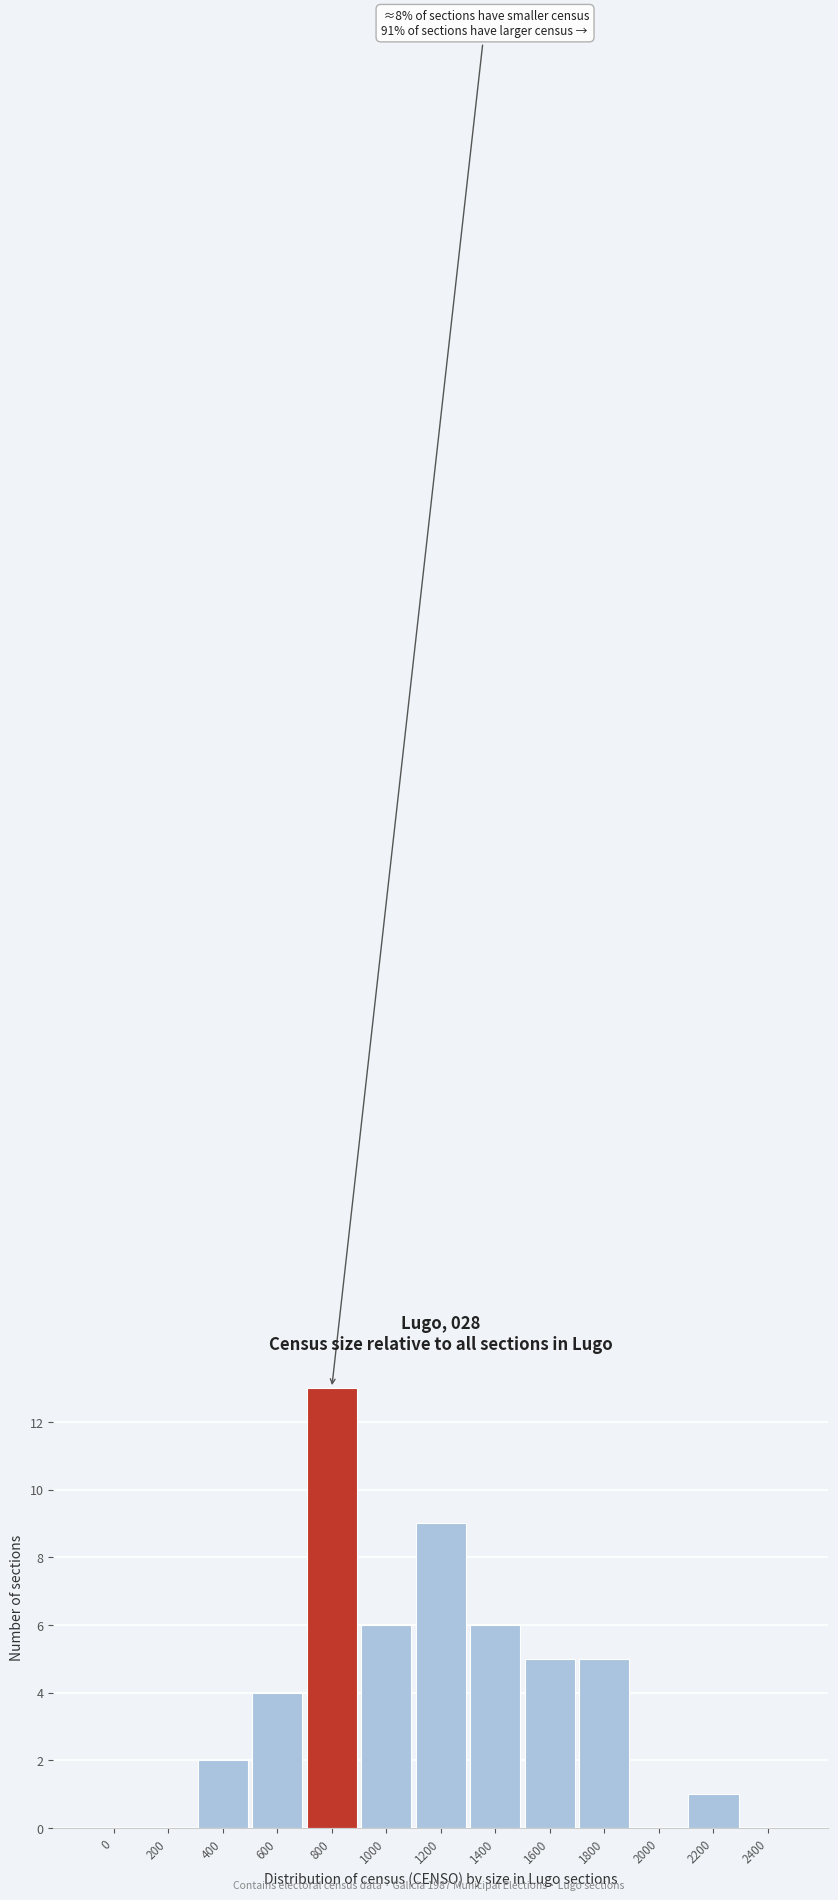

Reading left to right, list all the values displayed in this chart.

0=0	200=0	400=2	600=4	800=13	1000=6	1200=9	1400=6	1600=5	1800=5	2000=0	2200=1	2400=0